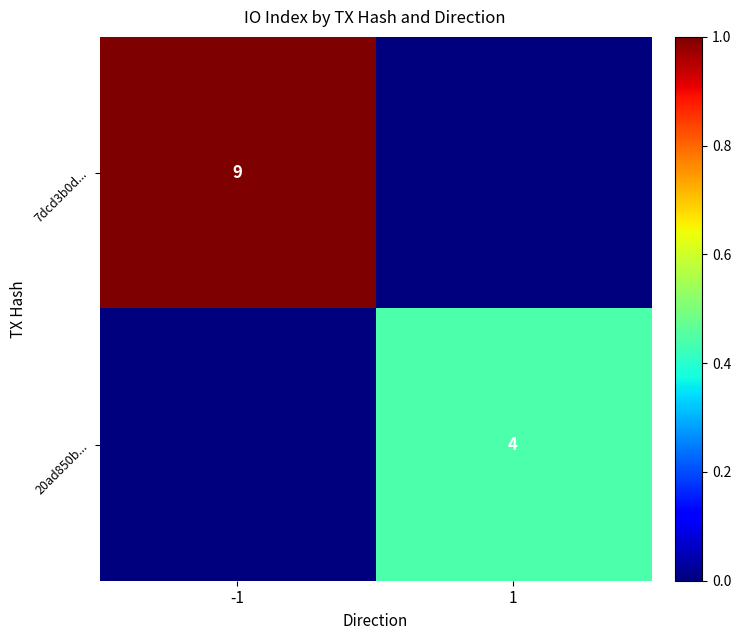

The 7dcd3b0d... series shows 9 at -1. True or false?

True